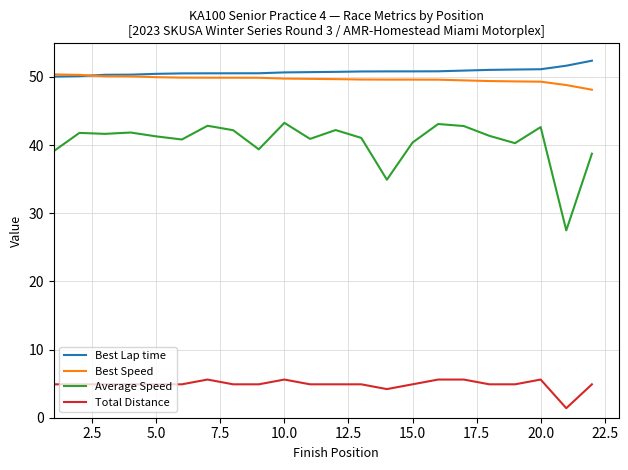

True or false: Best Lap time and Average Speed intersect in this chart.

False